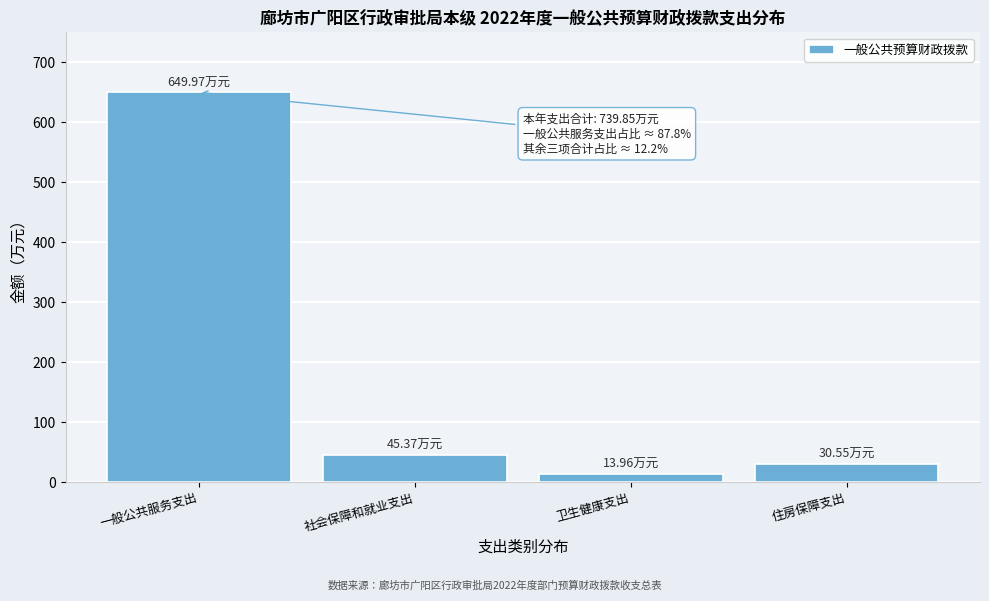

Which label corresponds to the smallest value in the chart?

卫生健康支出